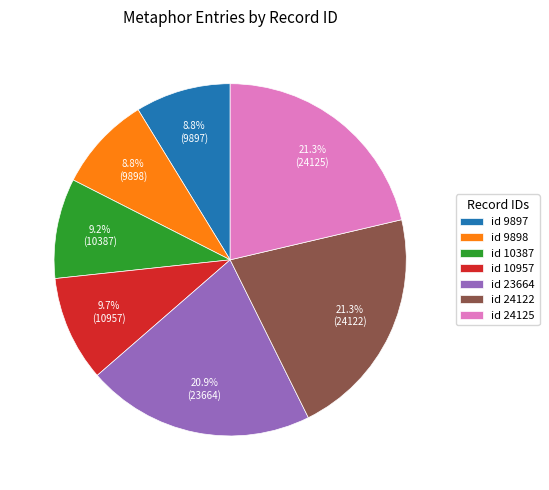

Between id 10957 and id 9898, which is larger?

id 10957